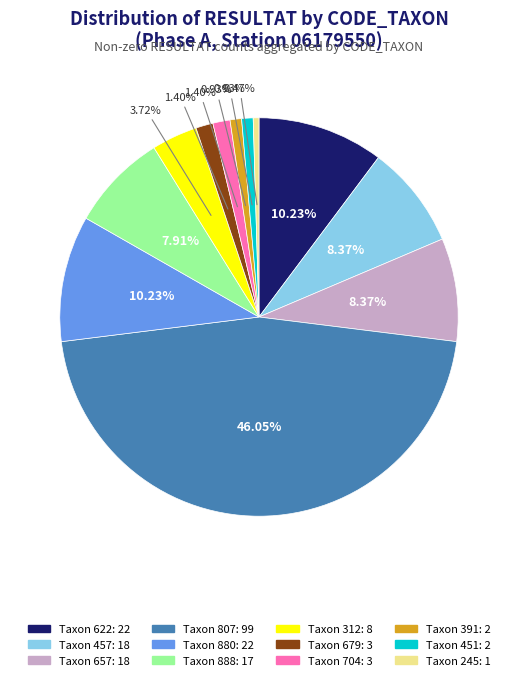

Is there any slice that represents more than half of the pie?

No